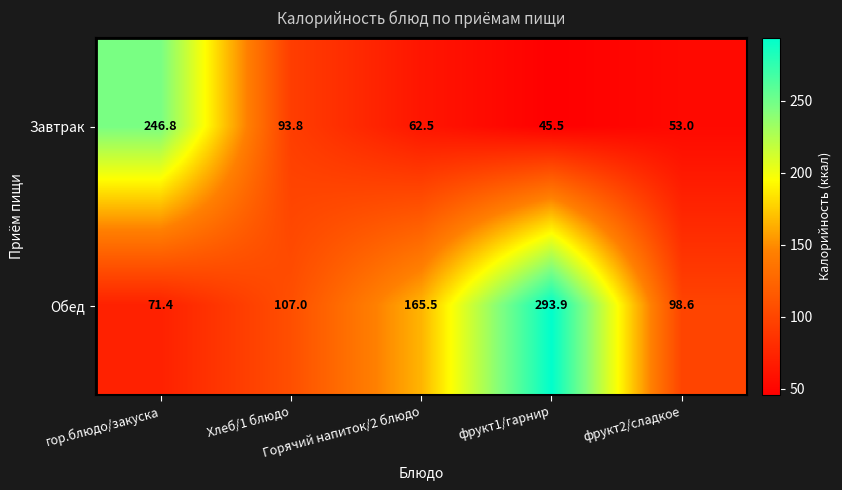

How many categories are shown in the chart?

5